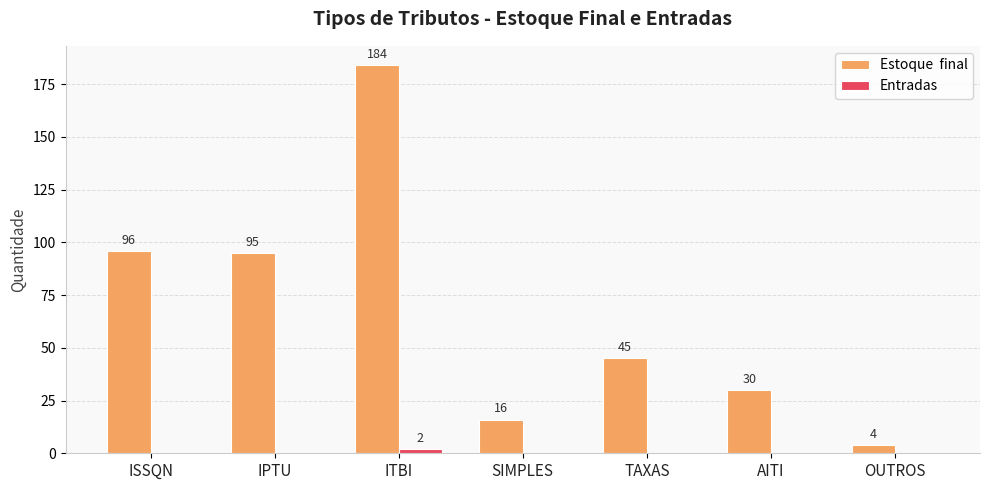

What is the total value across all series at ISSQN?

96